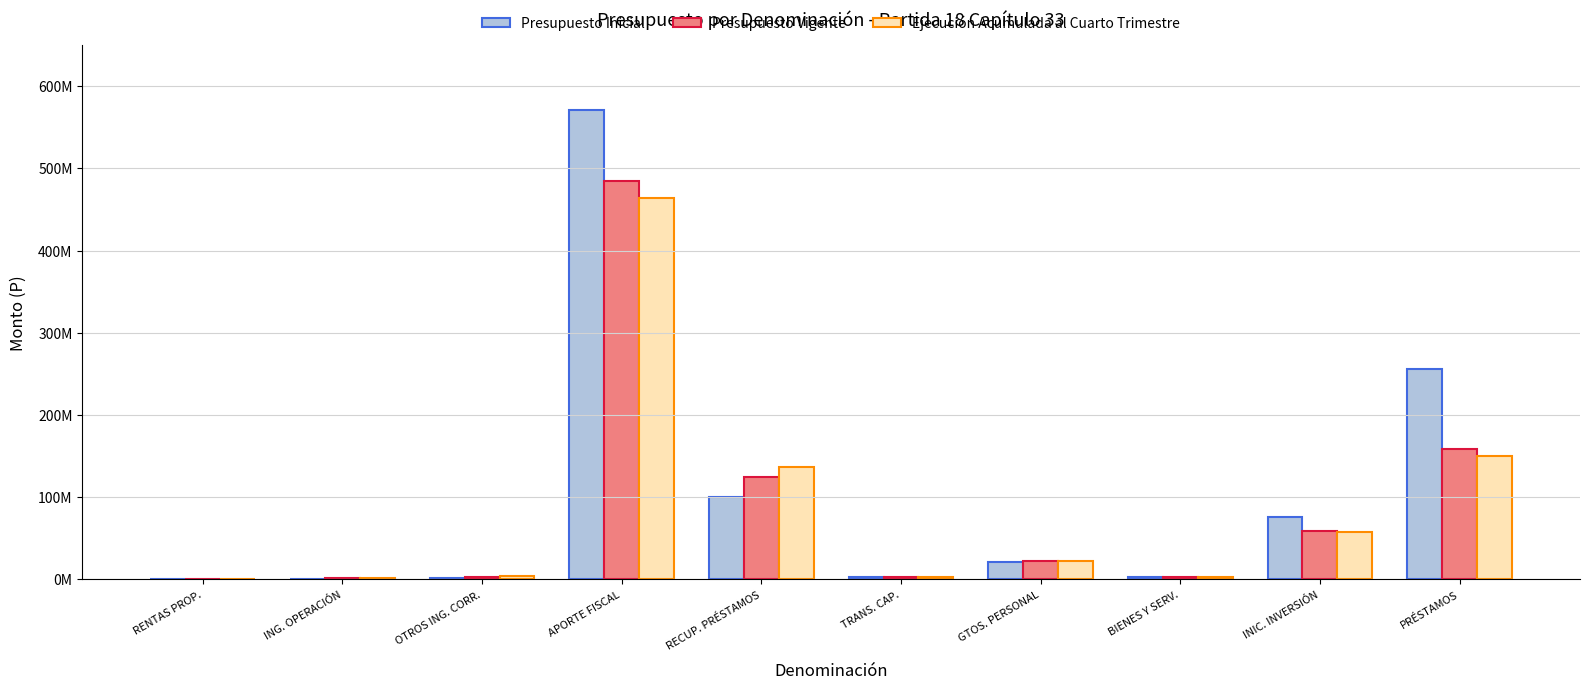

True or false: Ejecución Acumulada al Cuarto Trimestre has a value of 219463 at RENTAS PROP..

False